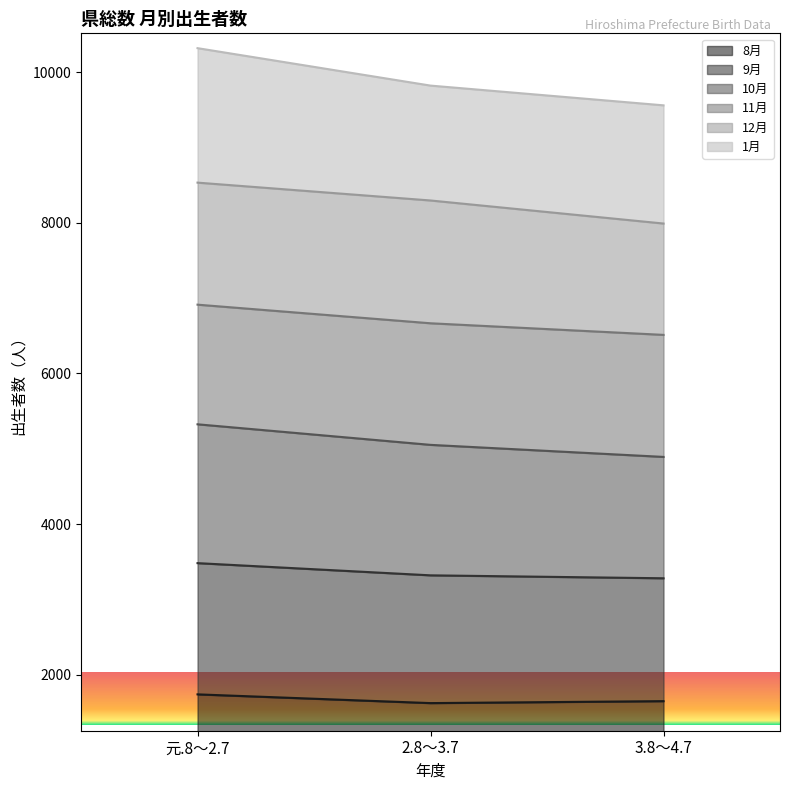

What is the average value of the 8月 series?

1670